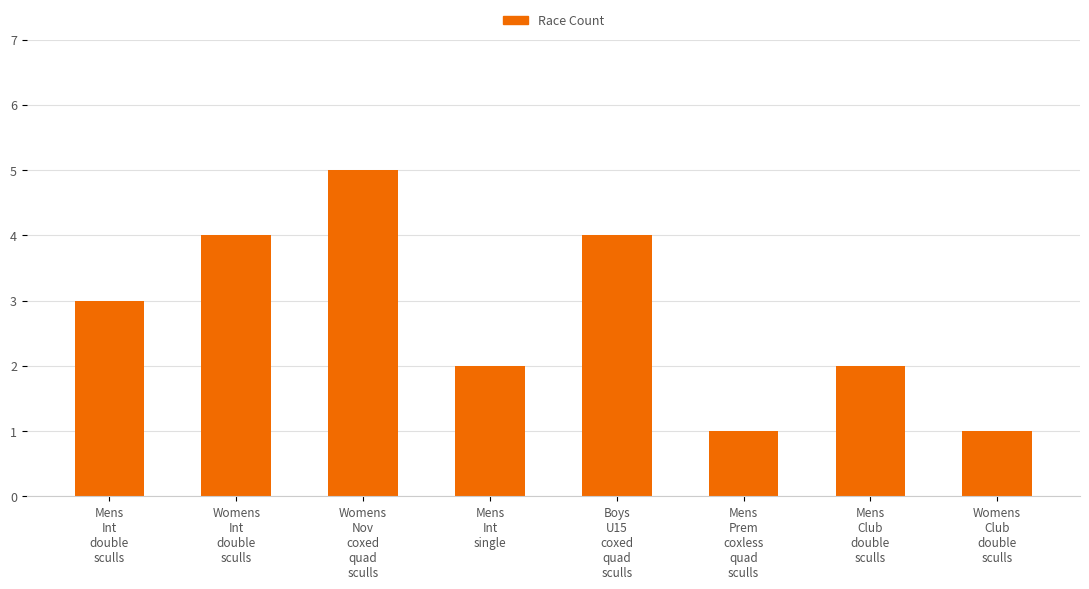

What is the average value?

3